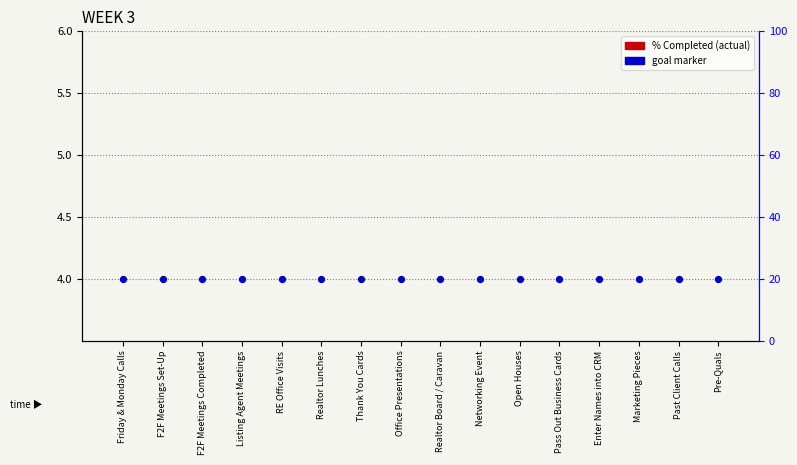

What are all the series names shown in the legend?

% Completed, goal marker